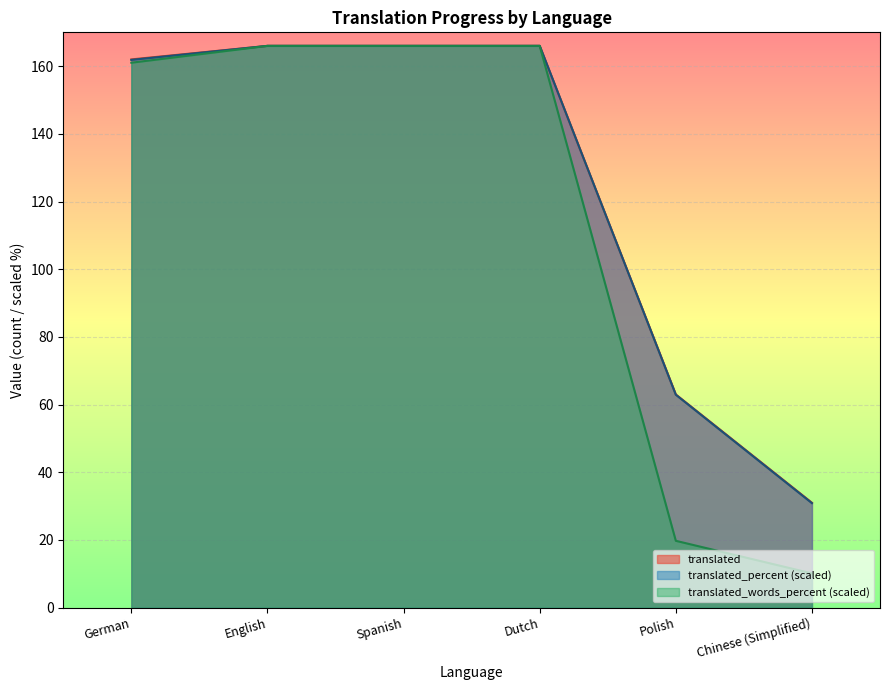

What position from the left is Polish?

5